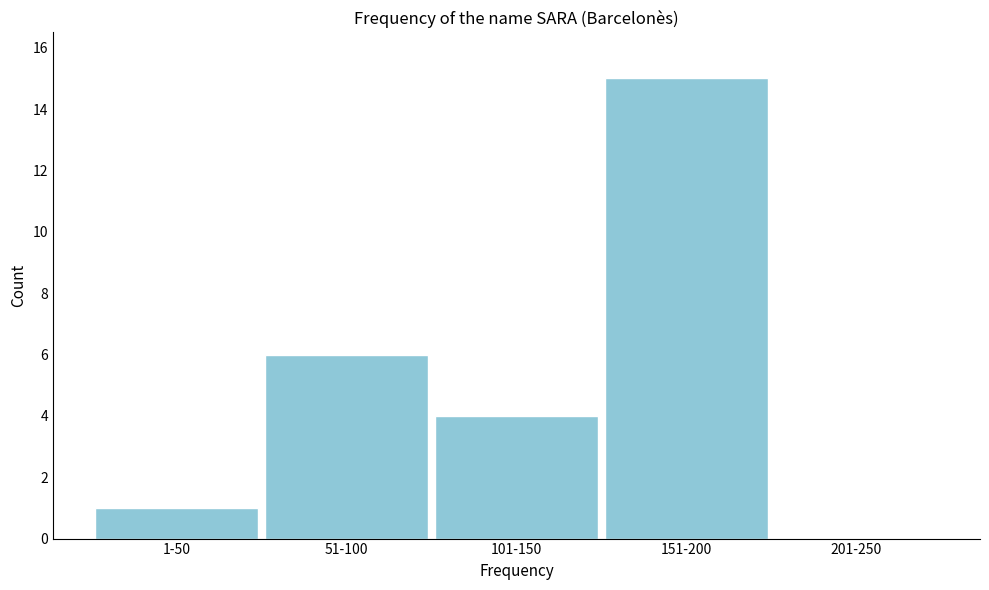

Reading left to right, what are all the values shown in this chart?

1-50=1	51-100=6	101-150=4	151-200=15	201-250=0